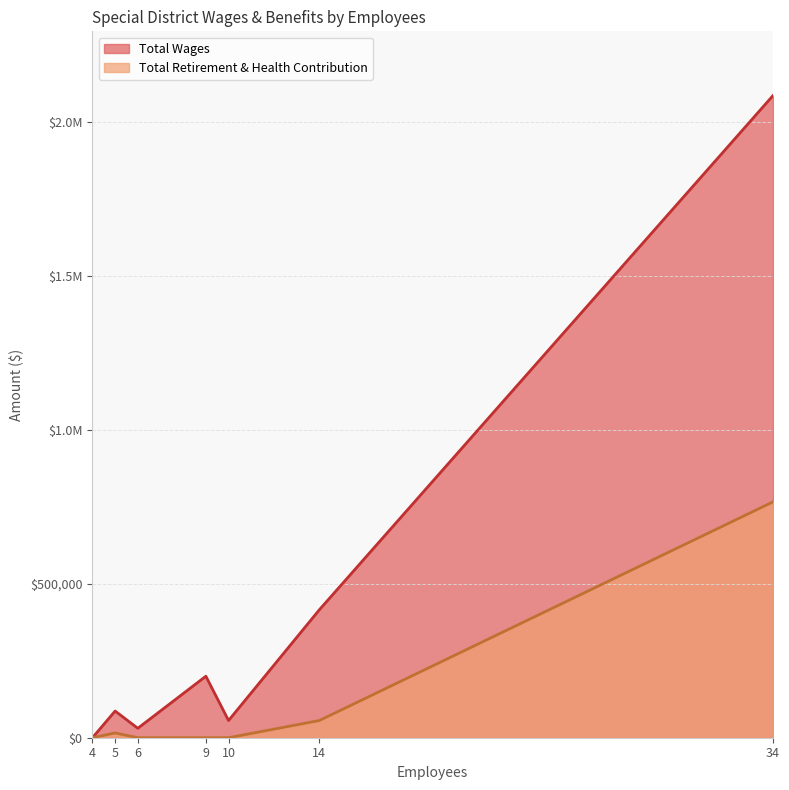

Rank the series by their maximum value, from lowest to highest.

Total Retirement & Health Contribution, Total Wages